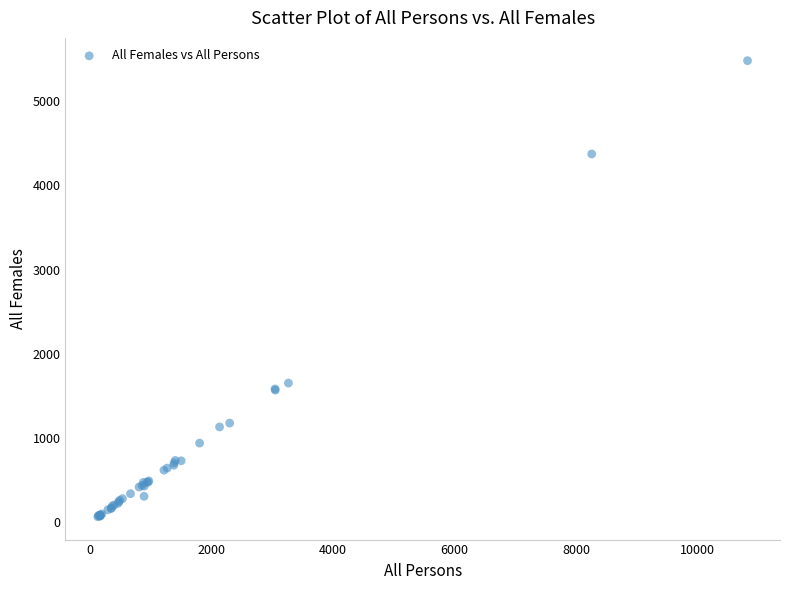

What Y value in the scatter plot is closest to 2773?

1653